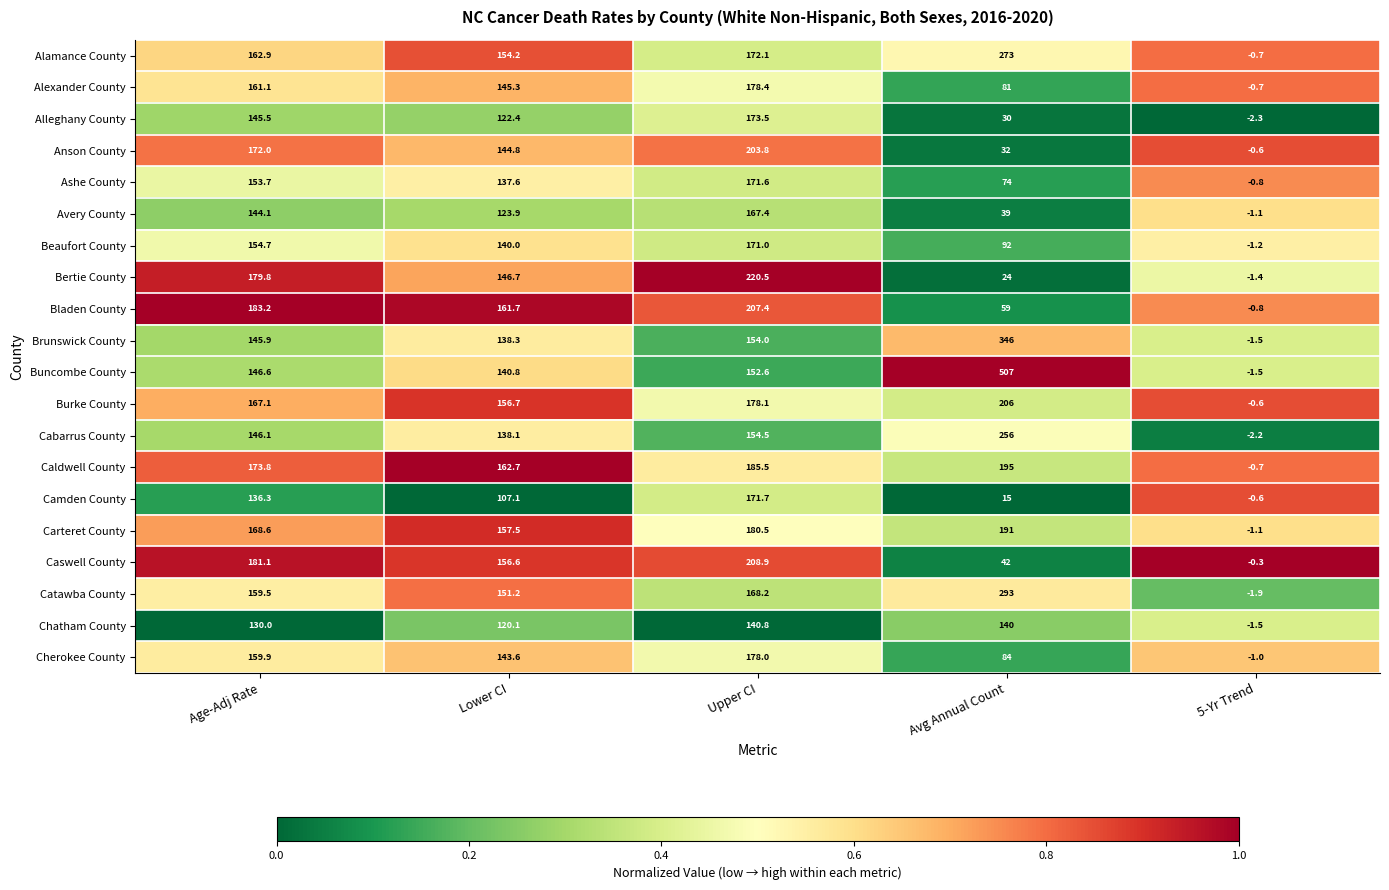

How many series are shown in this chart?

20